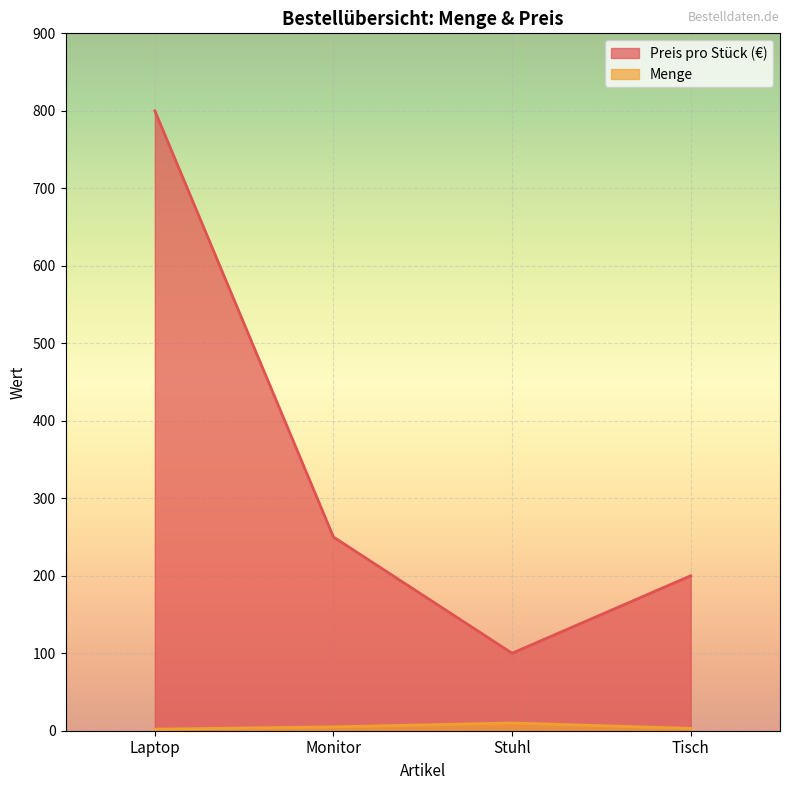

Which category has the highest value in the Preis pro Stück (€) series?

Laptop